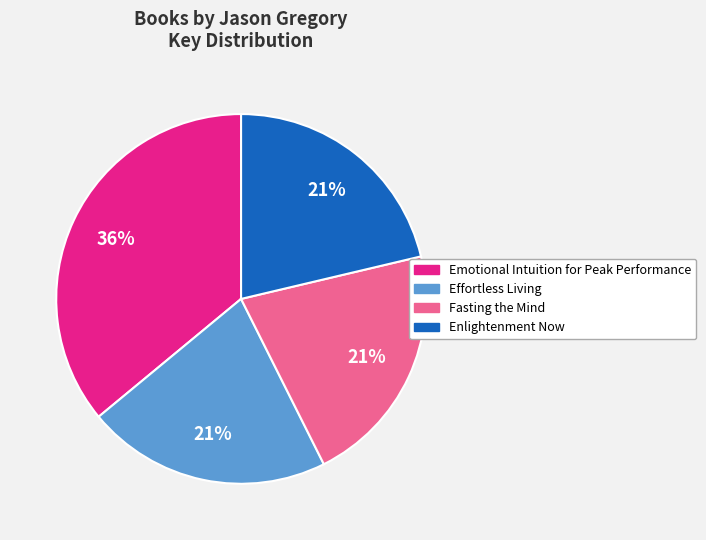

Which category has the biggest portion of the pie?

Emotional Intuition for Peak Performance